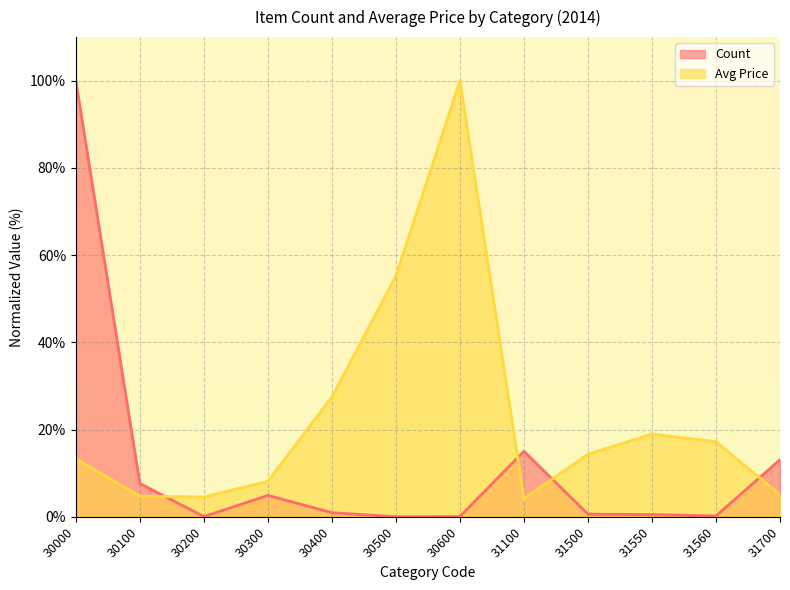

What value does the Count series have at 31500?

0.6